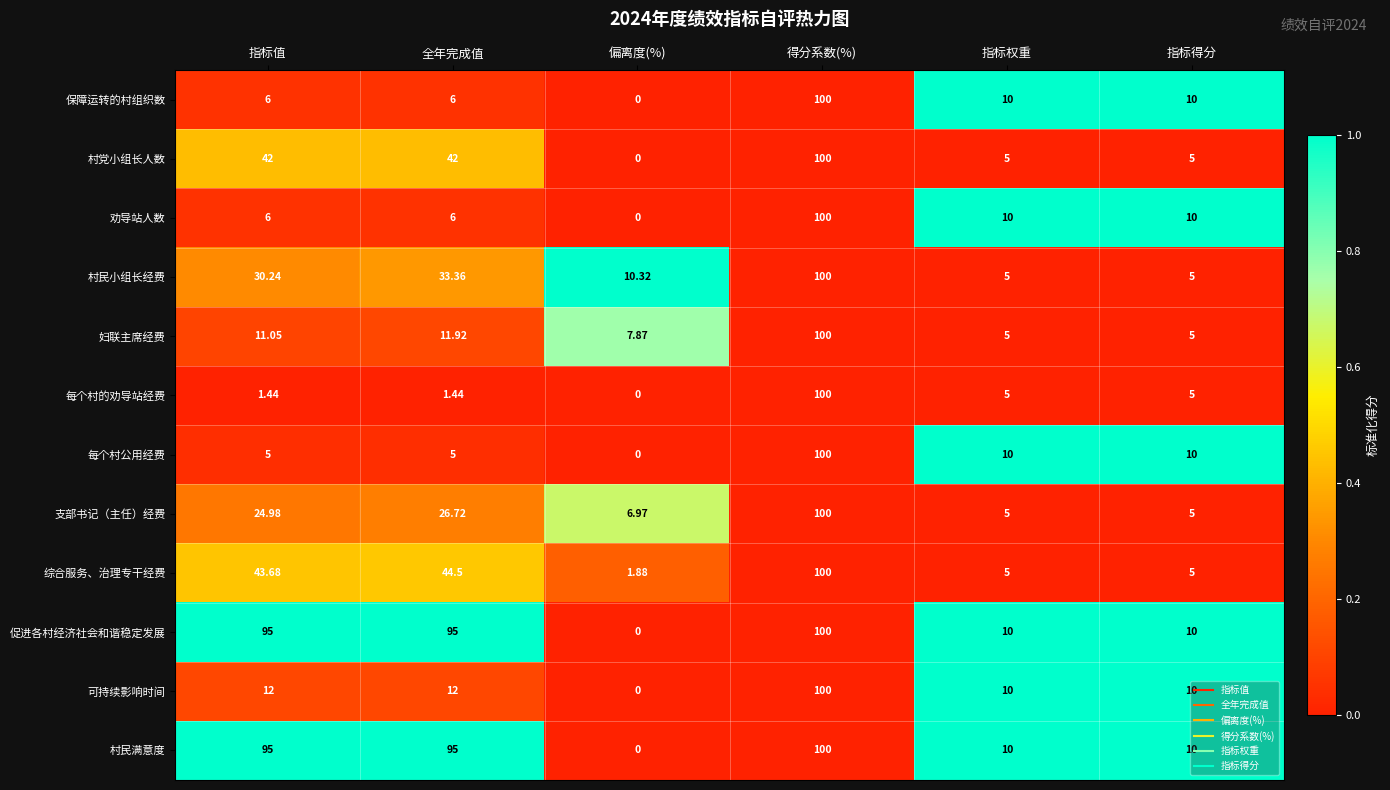

Count the number of data series in this chart.

12